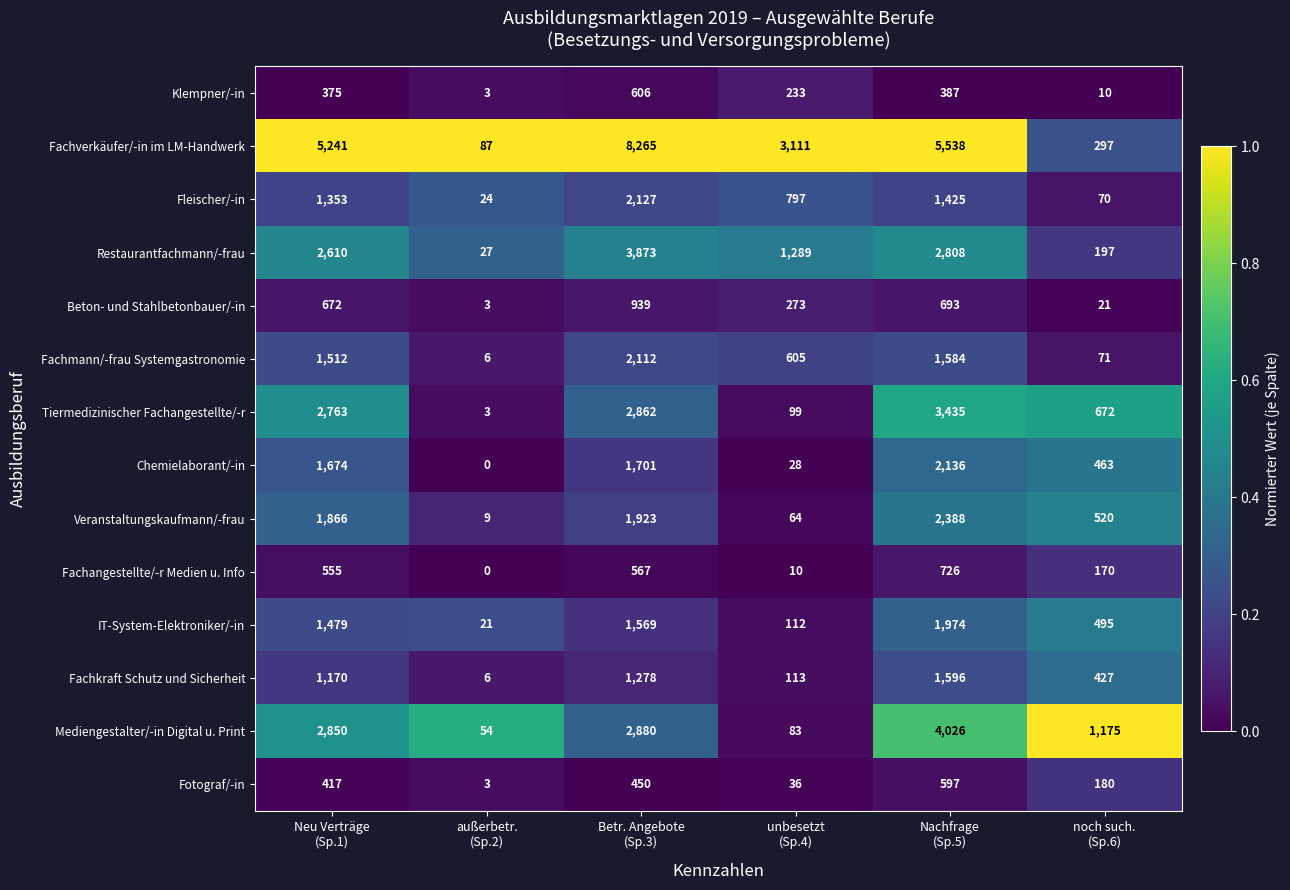

At which category is the sum across all series the highest?

Betr. Angebote
(Sp.3)